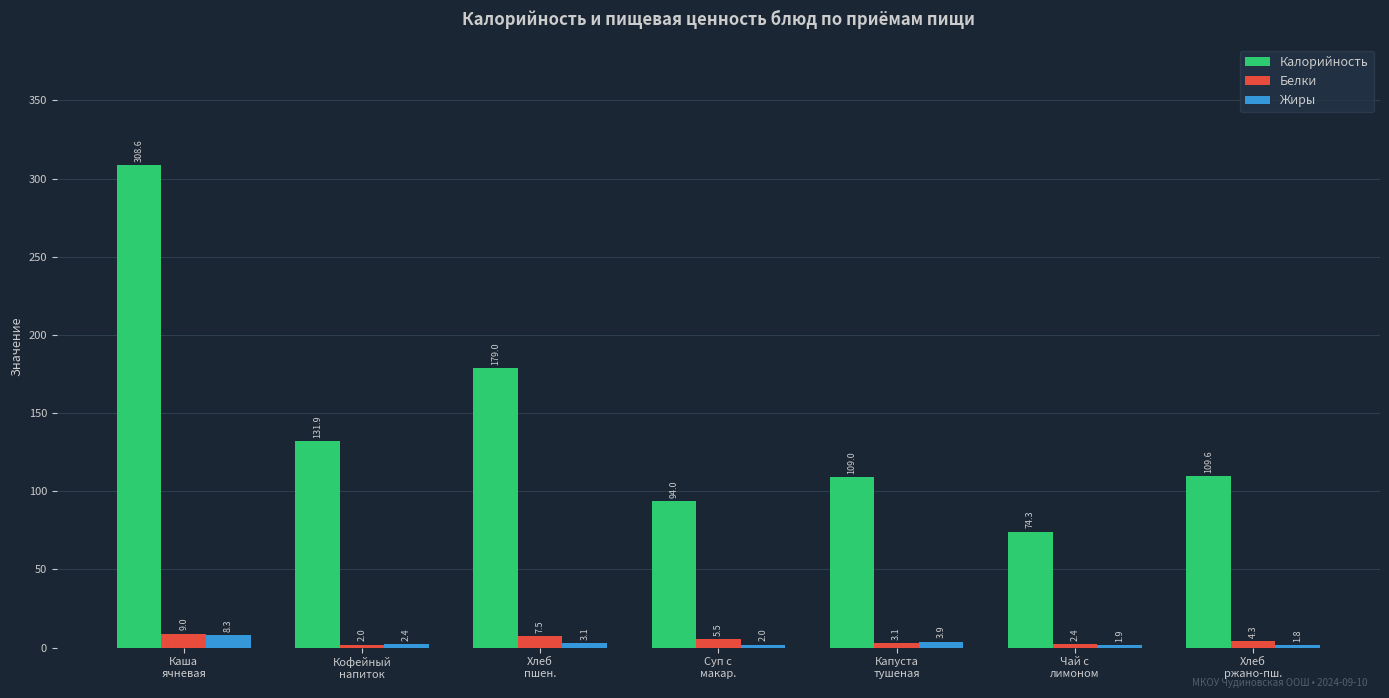

What is the smallest value displayed?

1.8